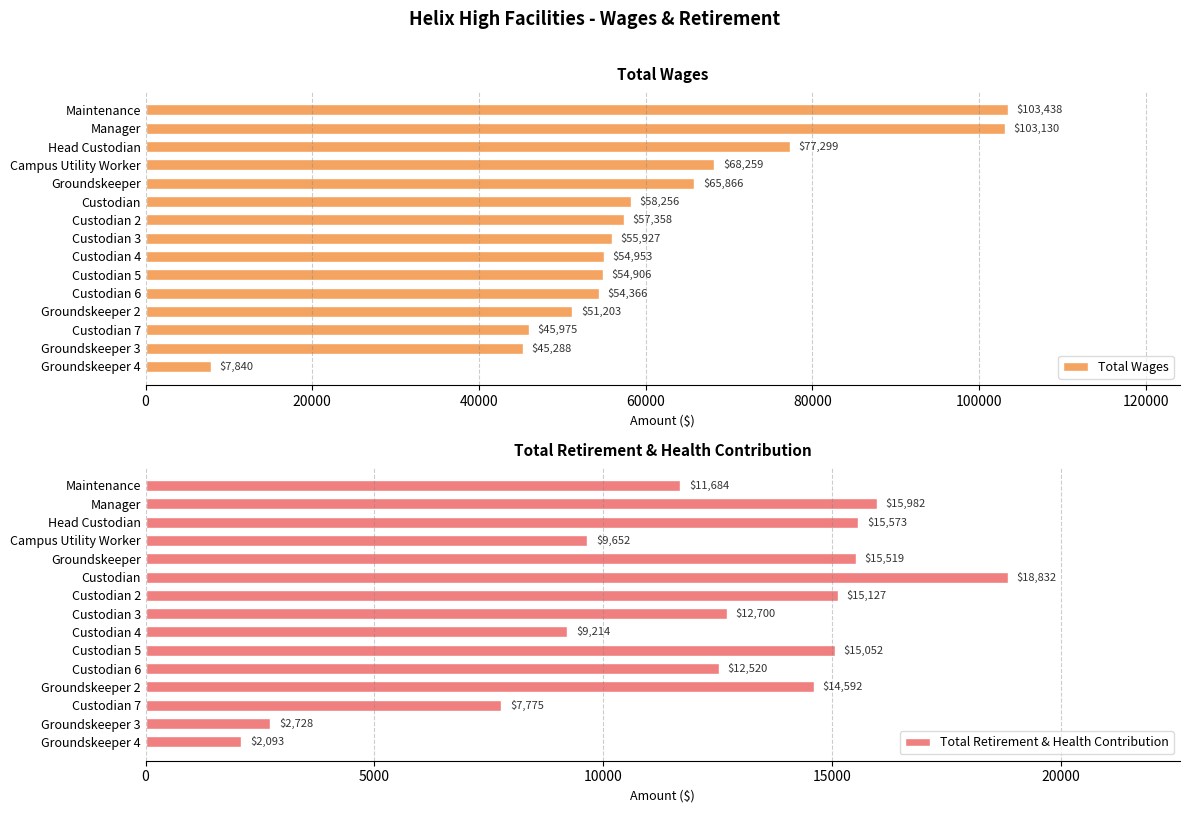

What is the sum of the Total Retirement & Health Contribution values at Groundskeeper 2 and Groundskeeper 4?

16685